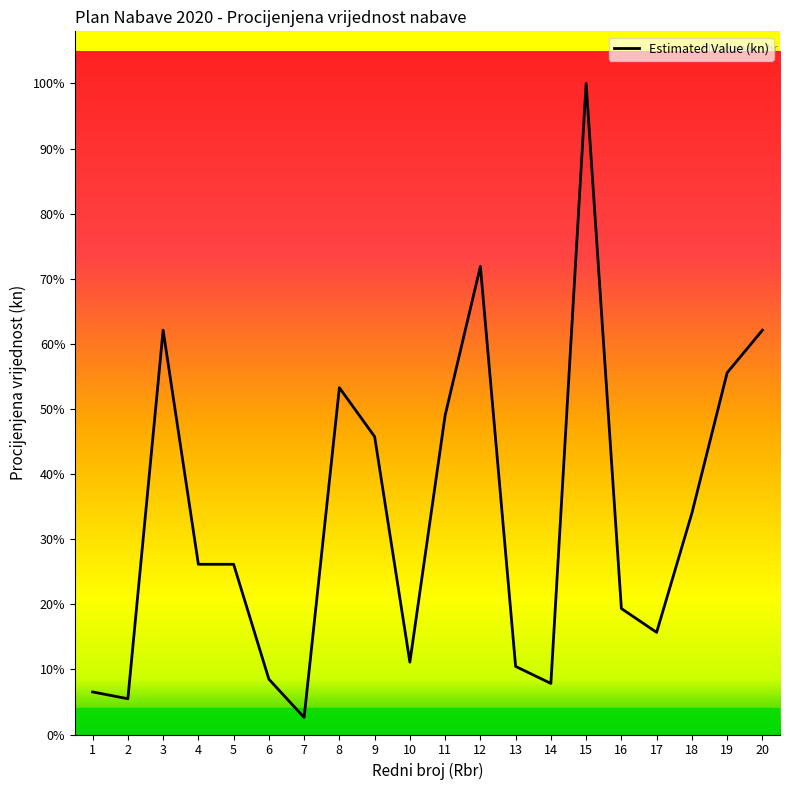

What is the average value?

51525